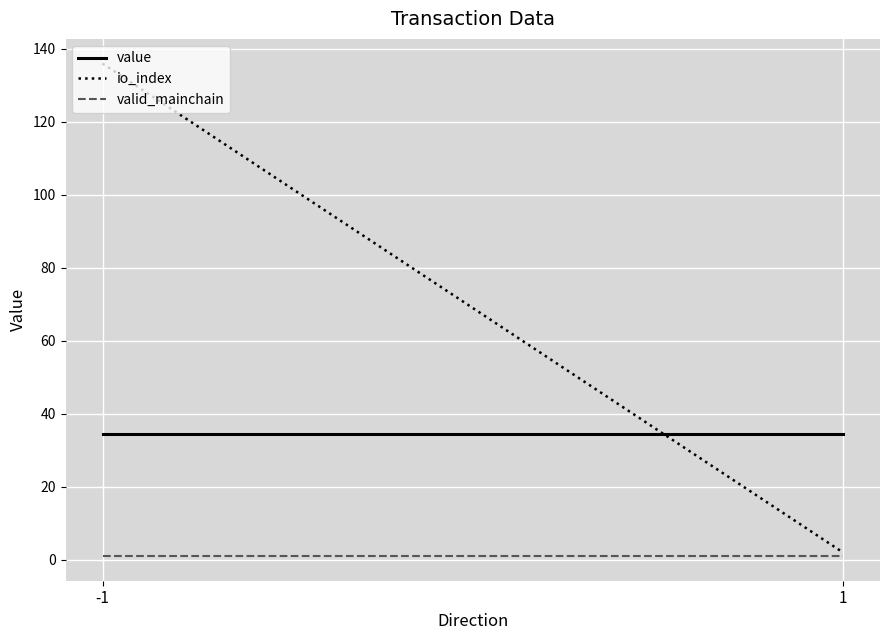

Reading right to left, list all the values displayed in this chart.

value: 1=34.5	-1=34.5
io_index: 1=2.0	-1=136.0
valid_mainchain: 1=1.0	-1=1.0